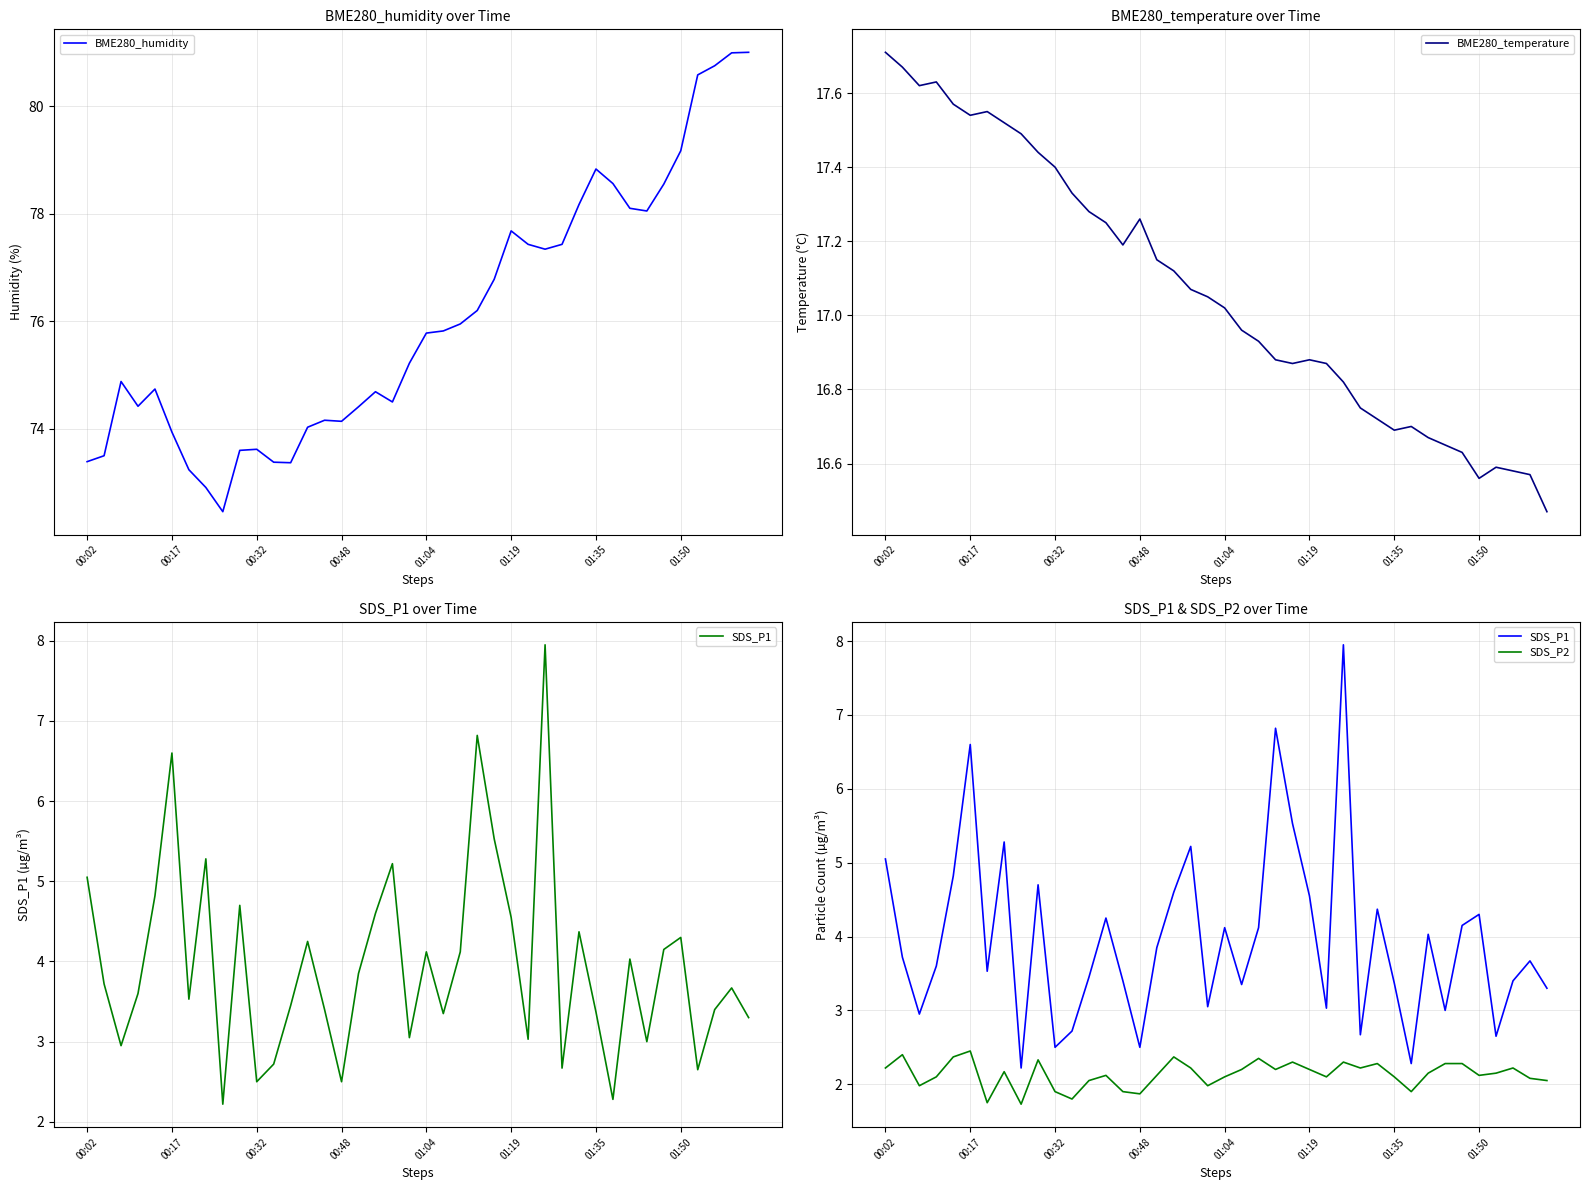

At which label does BME280_temperature reach its peak?

00:02